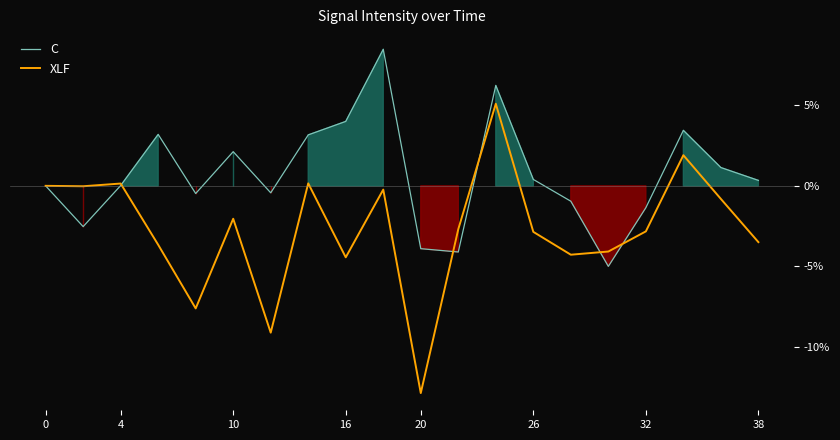

Is it true that XLF equals -4.0 at 26?

False